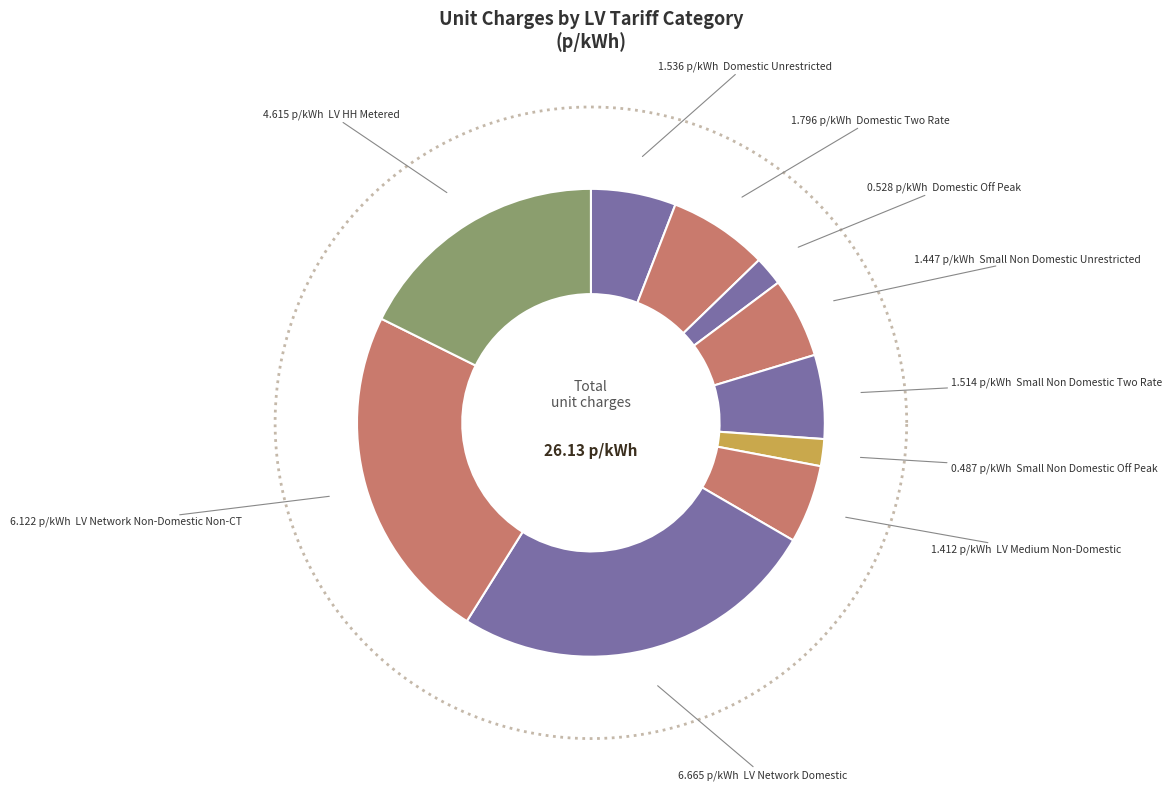

Is there any slice that represents more than half of the pie?

No